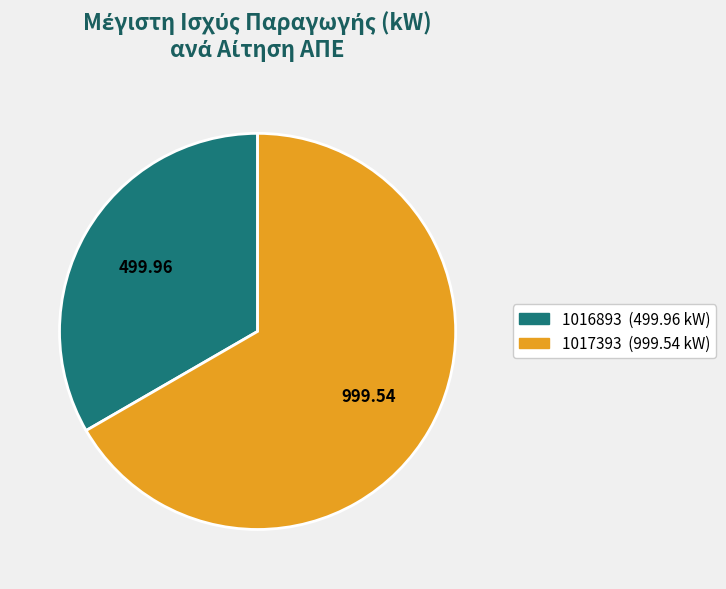

Which category has the biggest portion of the pie?

1017393